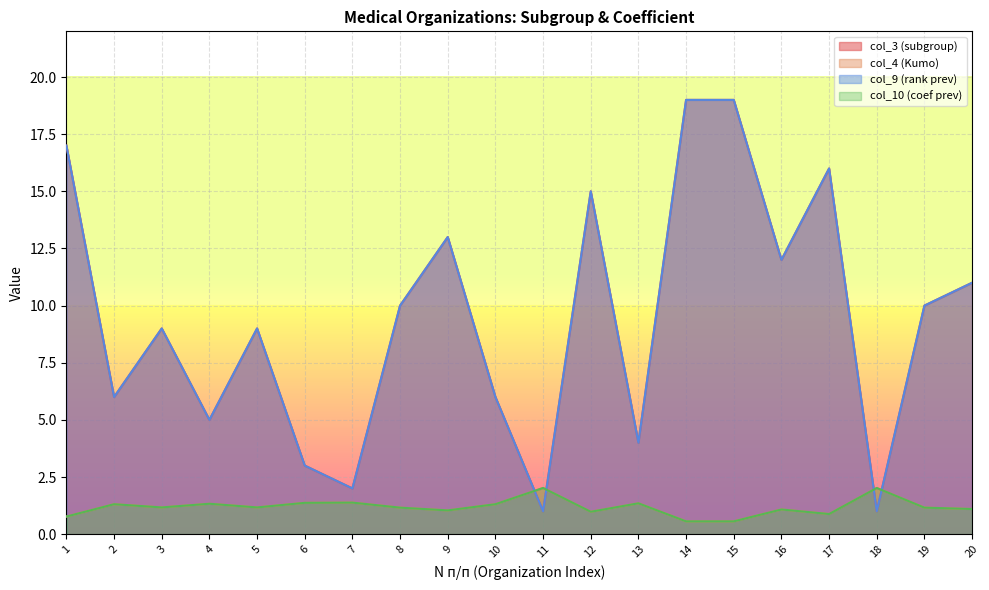

How many values in the col_9 (rank prev) series are below 10?

10